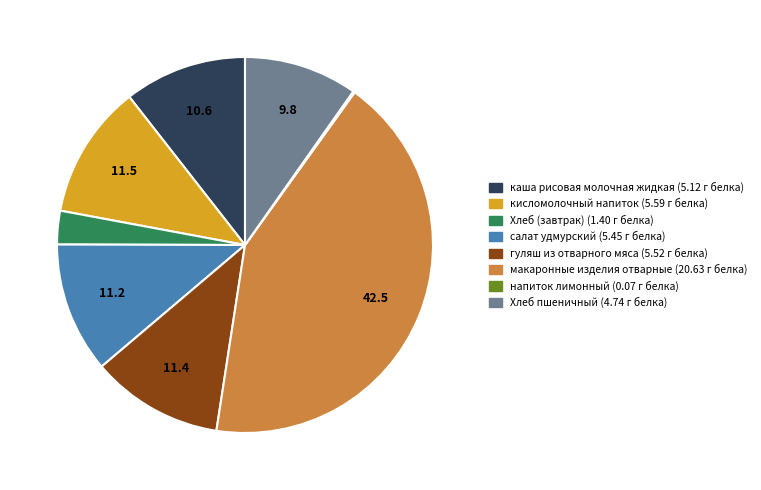

Does any single category account for the majority?

No